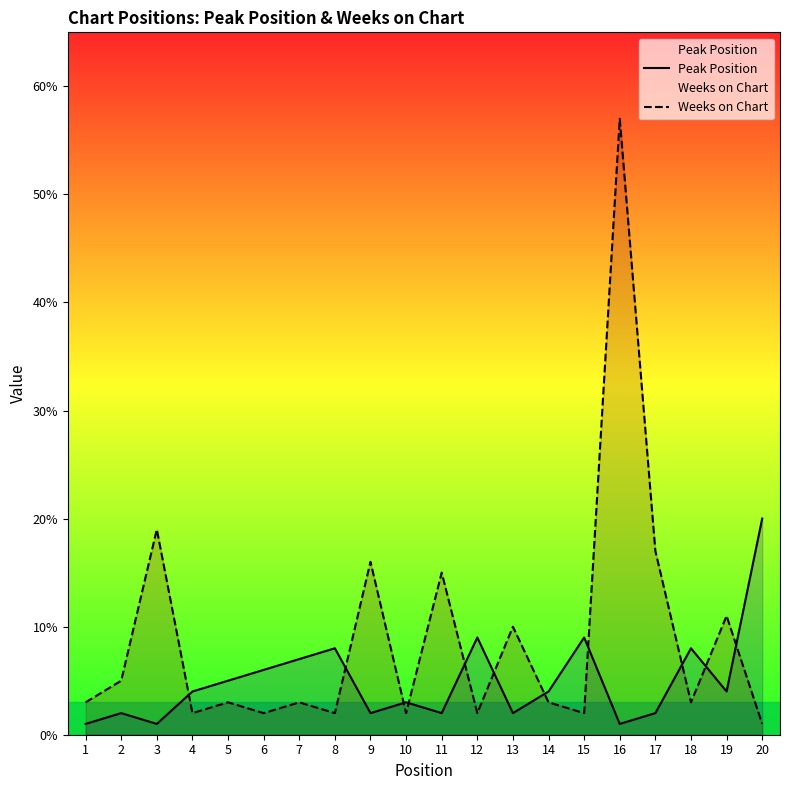

List the labels in order of Weeks on Chart value, smallest first.

20, 4, 6, 8, 10, 12, 15, 1, 5, 7, 14, 18, 2, 13, 19, 11, 9, 17, 3, 16